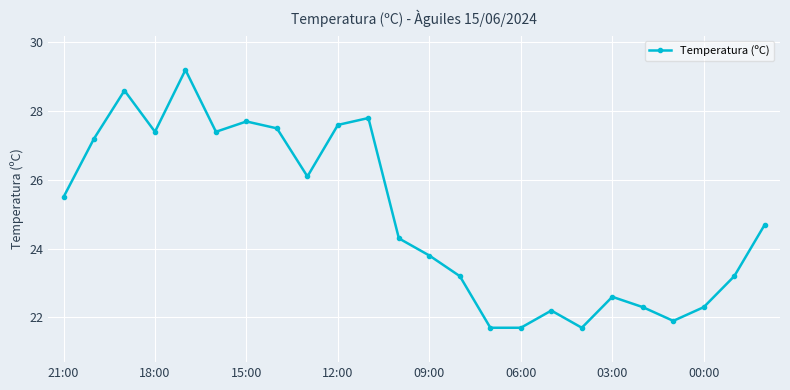

How many points are higher than both their immediate neighbors (excluding endpoints)?

6